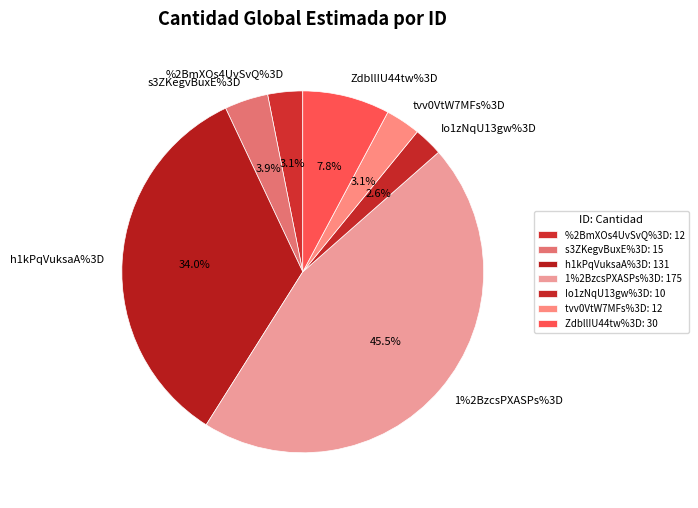

What percentage is NOT represented by ZdbllIU44tw%3D?

92.2%